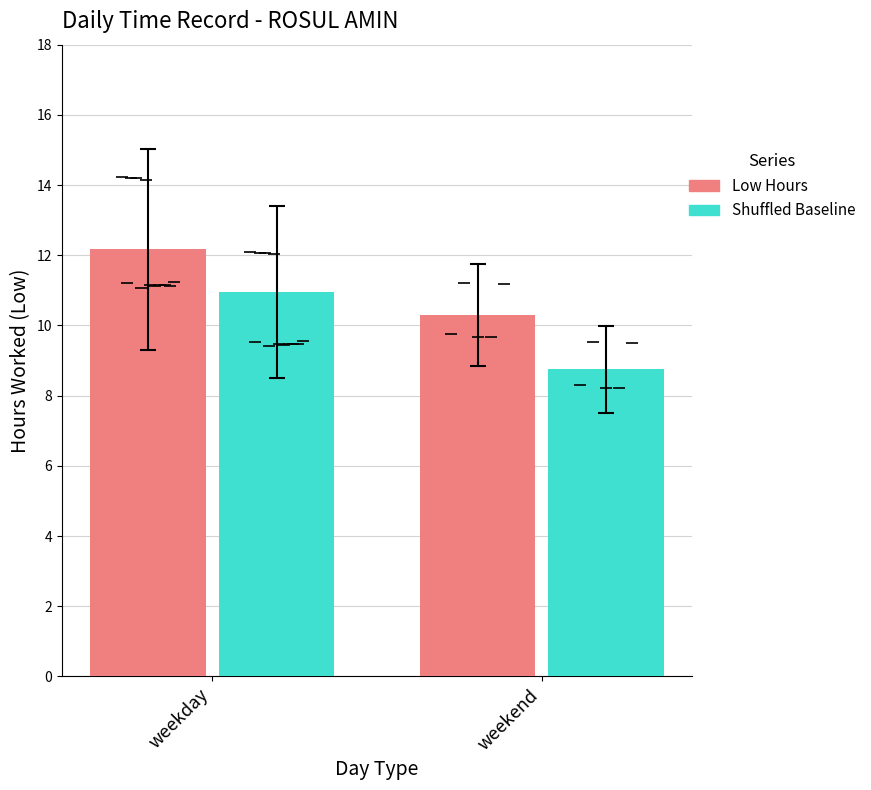

What is the sum of the Shuffled Baseline values at weekday and weekend?

19.7